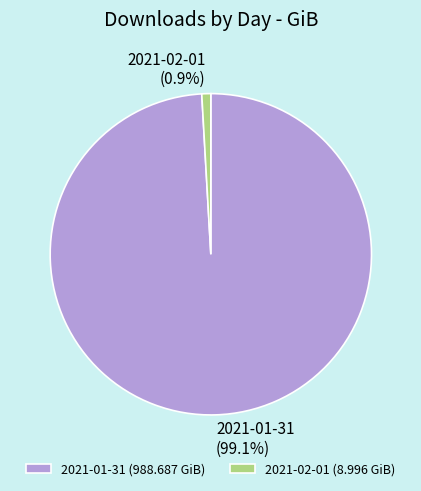

Count the number of slices in the pie.

2